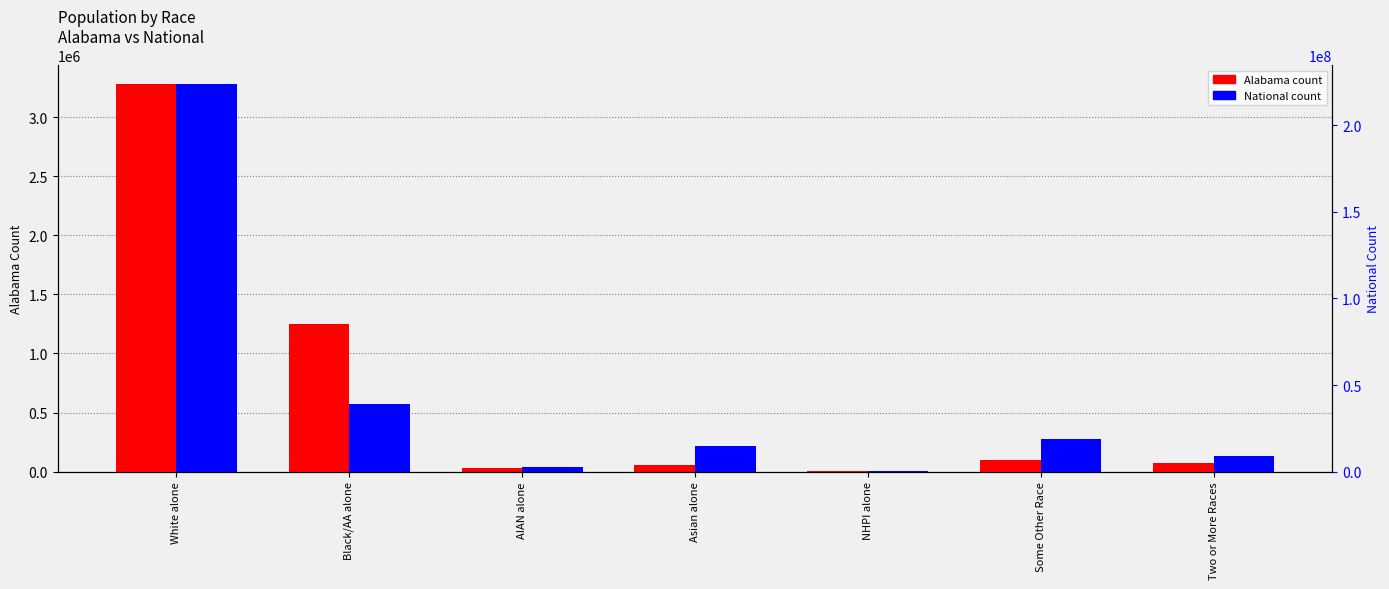

List the series in order of their overall mean, lowest first.

Alabama, National